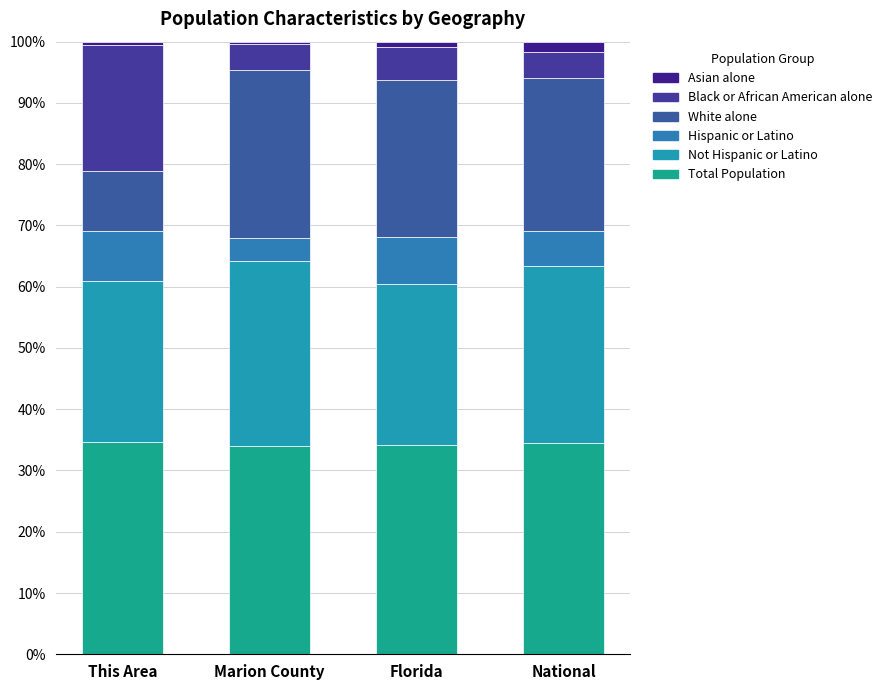

Which series changed the most between This Area and National?

Black or African American alone